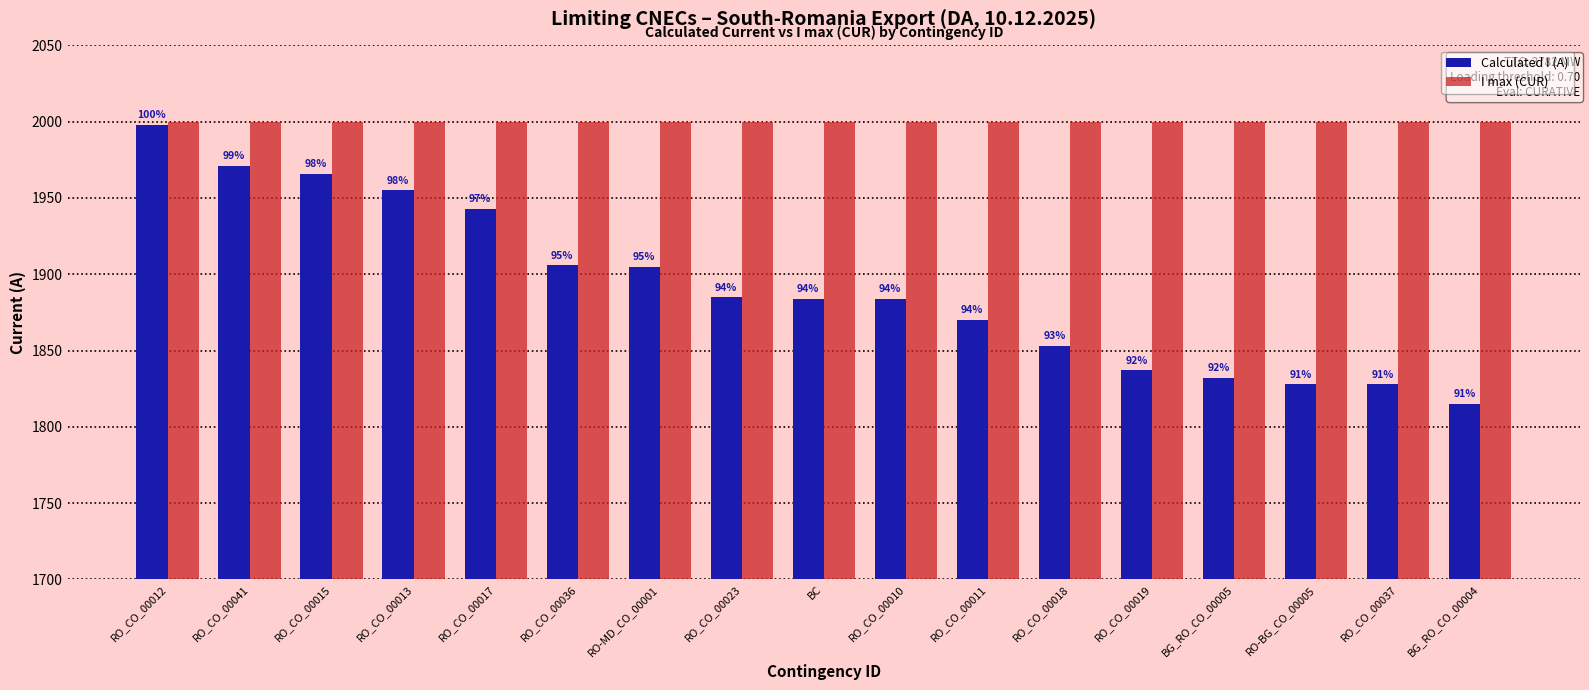

What value does the Calculated I (A) series have at RO_CO_00015, to the nearest 5?

1965